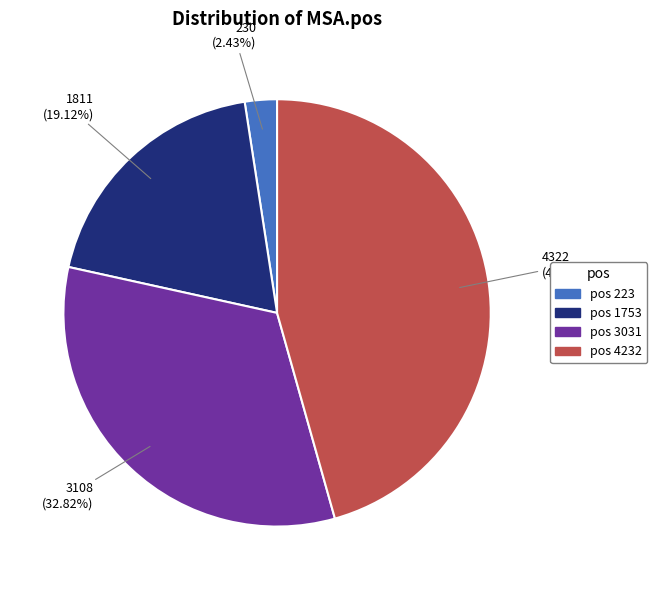

Is the sum of pos 3031 and pos 4232 greater than half?

Yes